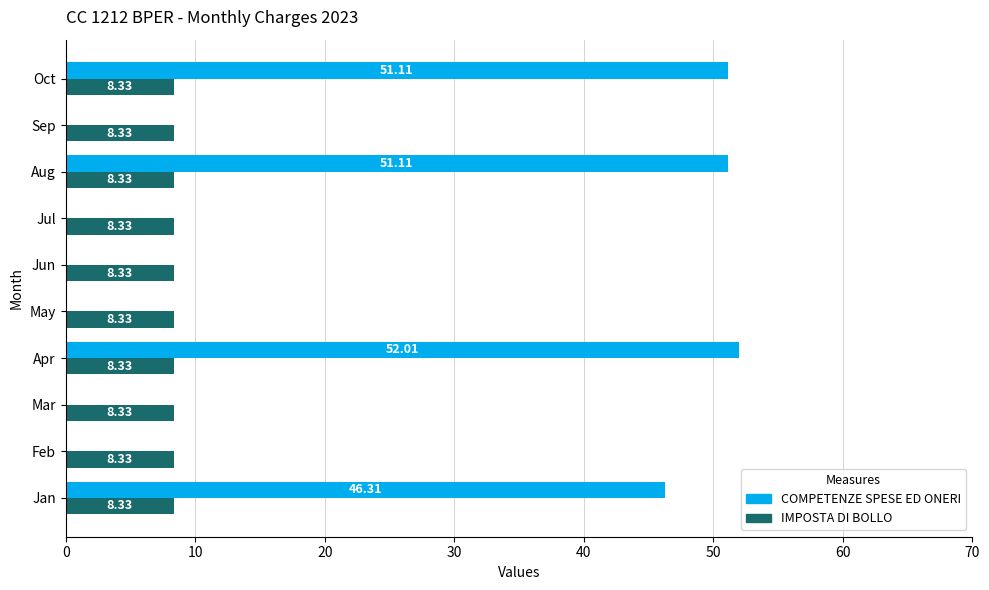

Which series has the largest total across all categories?

COMPETENZE SPESE ED ONERI